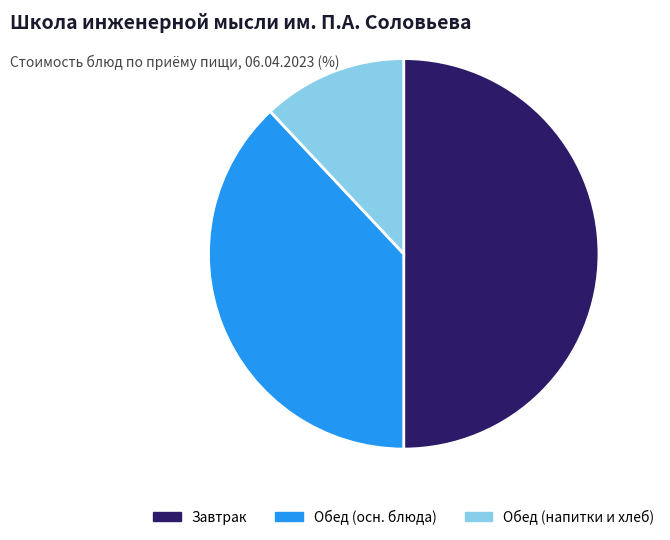

Count the number of slices in the pie.

3